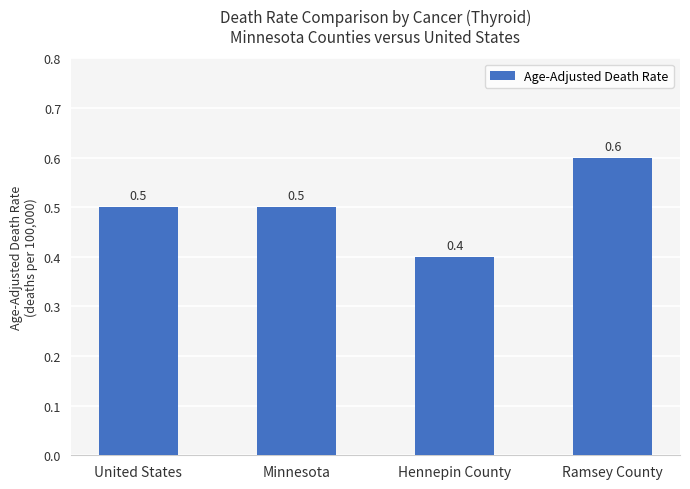

The value at Ramsey County is 0.3. True or false?

False